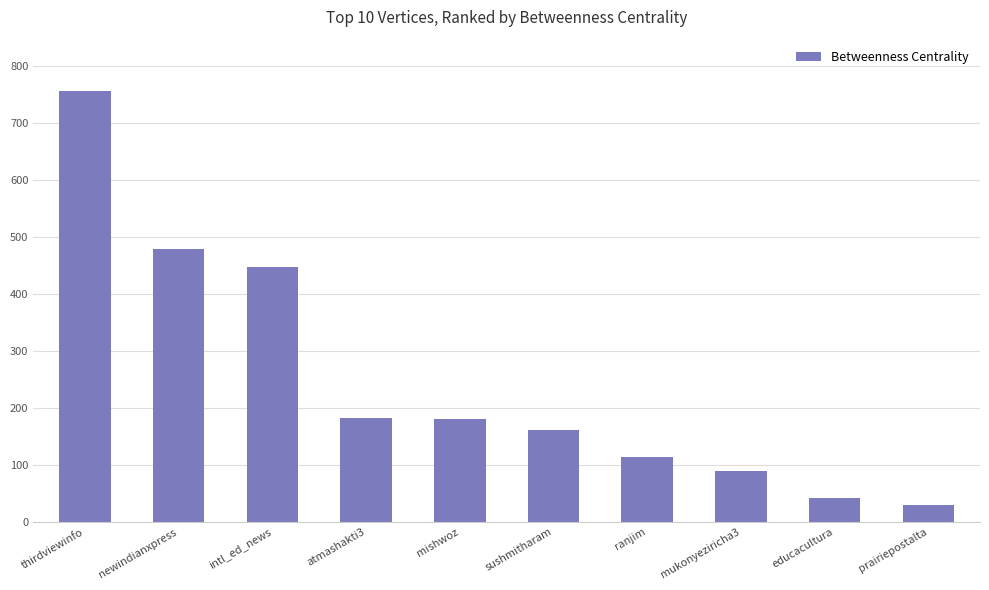

What is the label of the 8th bar from the right?

intl_ed_news